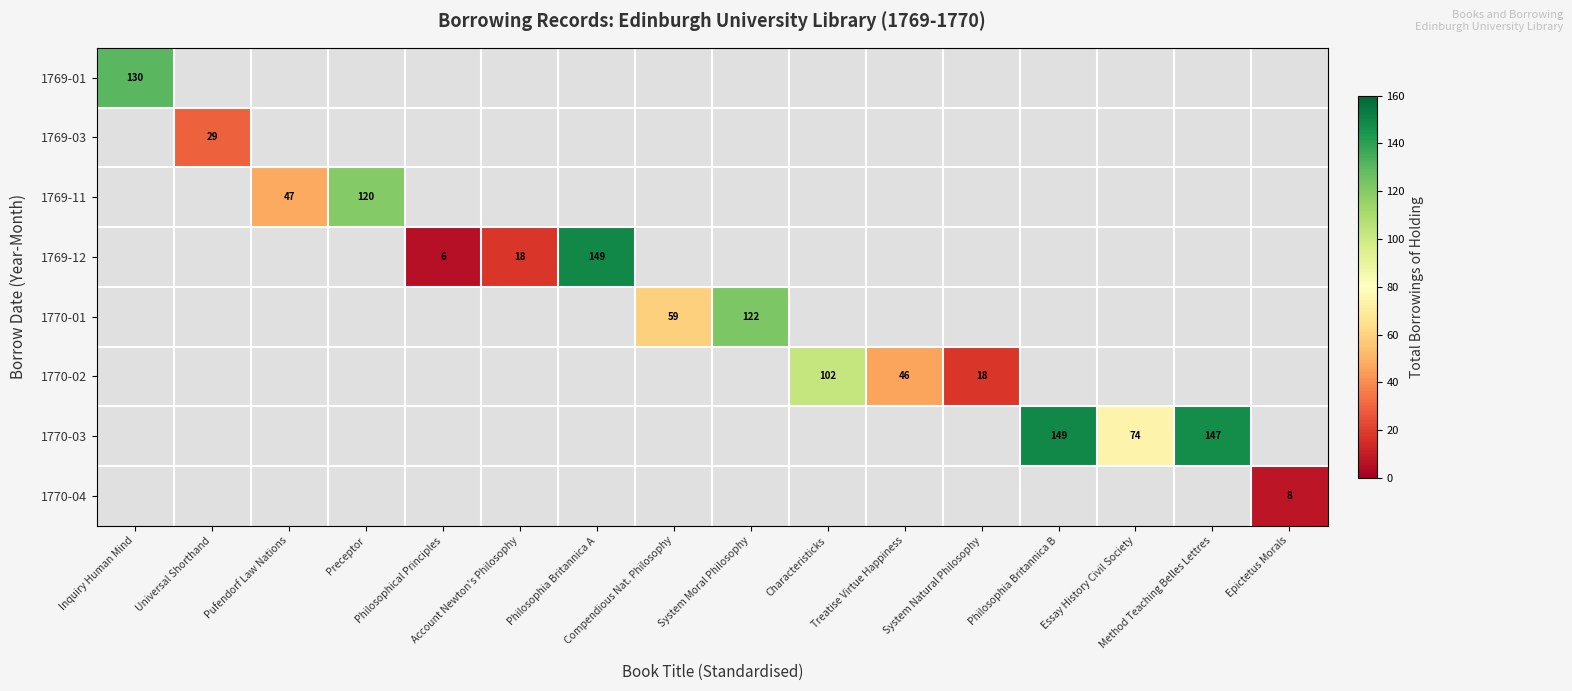

Is the value of 1769-03 at Philosophical Principles greater than the value of 1769-12 at Philosophical Principles?

No